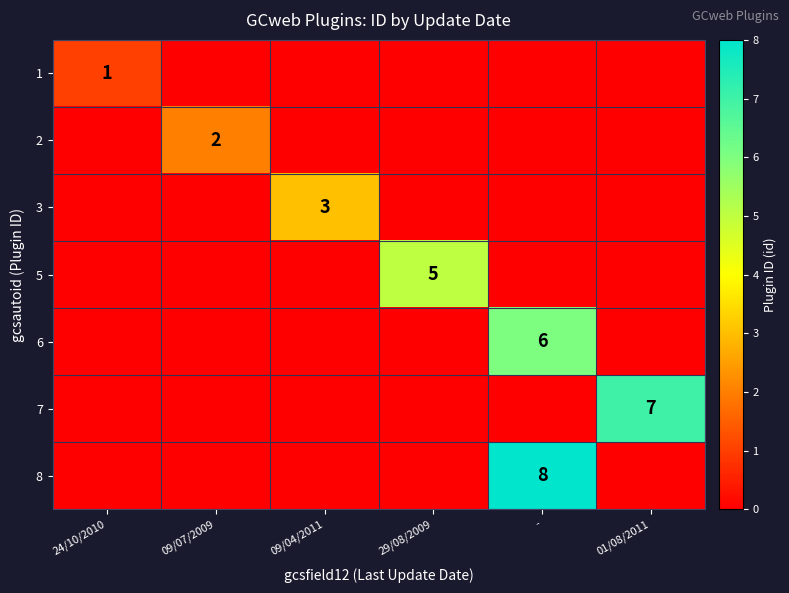

At which label does 7 reach its peak?

01/08/2011